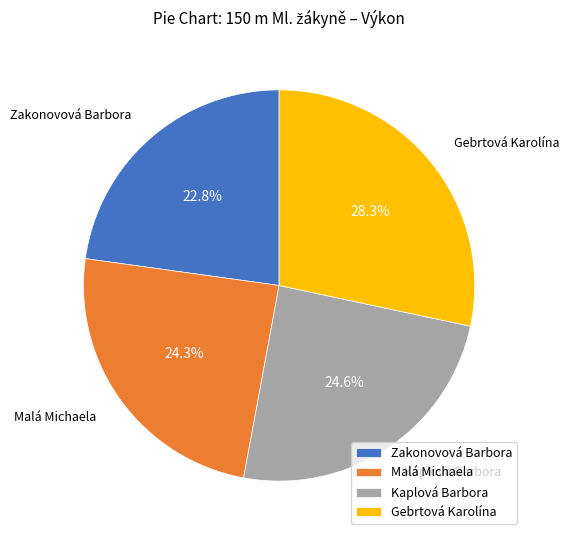

Count the number of slices in the pie.

4